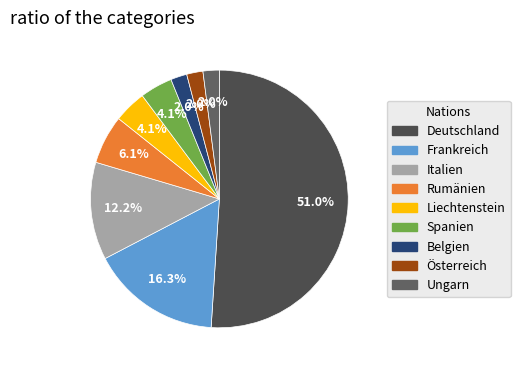

To the nearest percent, what percentage of the pie is Liechtenstein?

4%